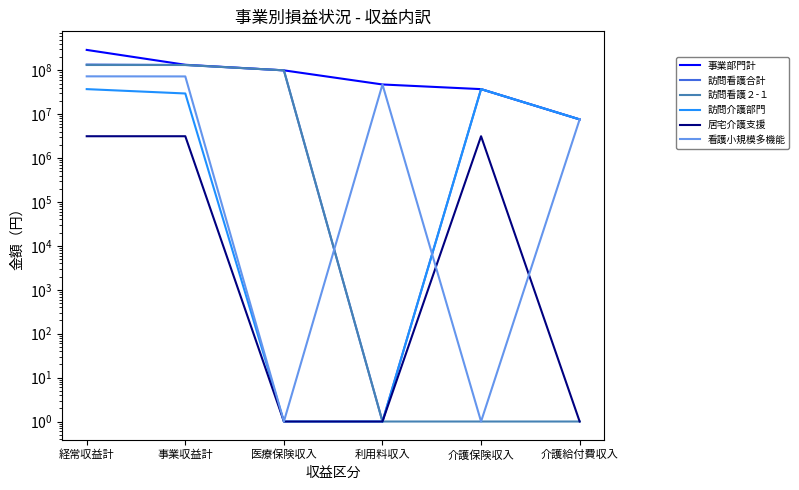

What position from the left is 経常収益計?

1